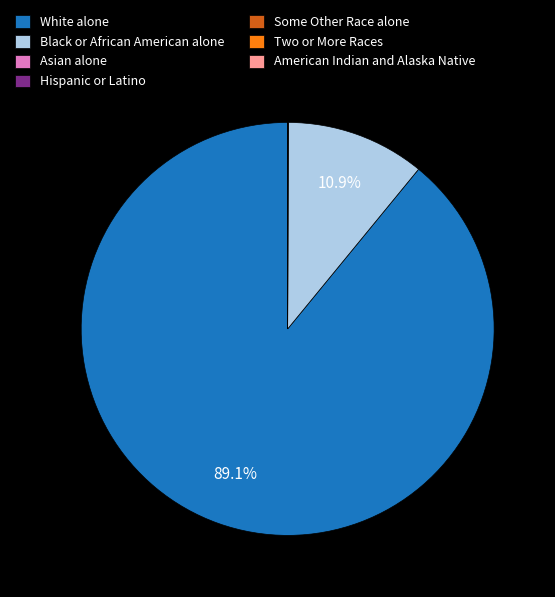

Which category has the biggest portion of the pie?

White alone